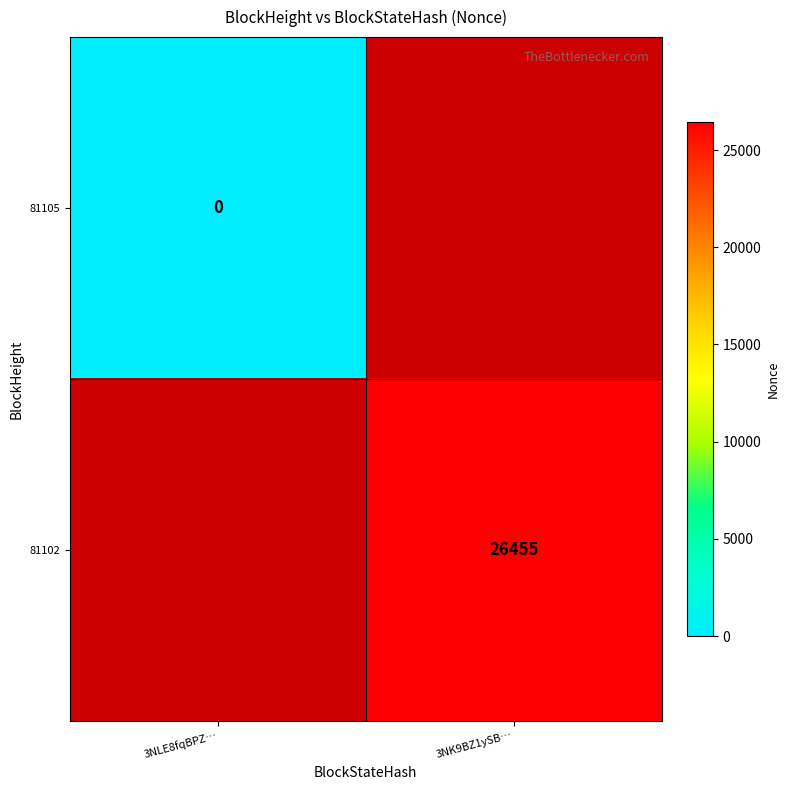

Count the number of data series in this chart.

2